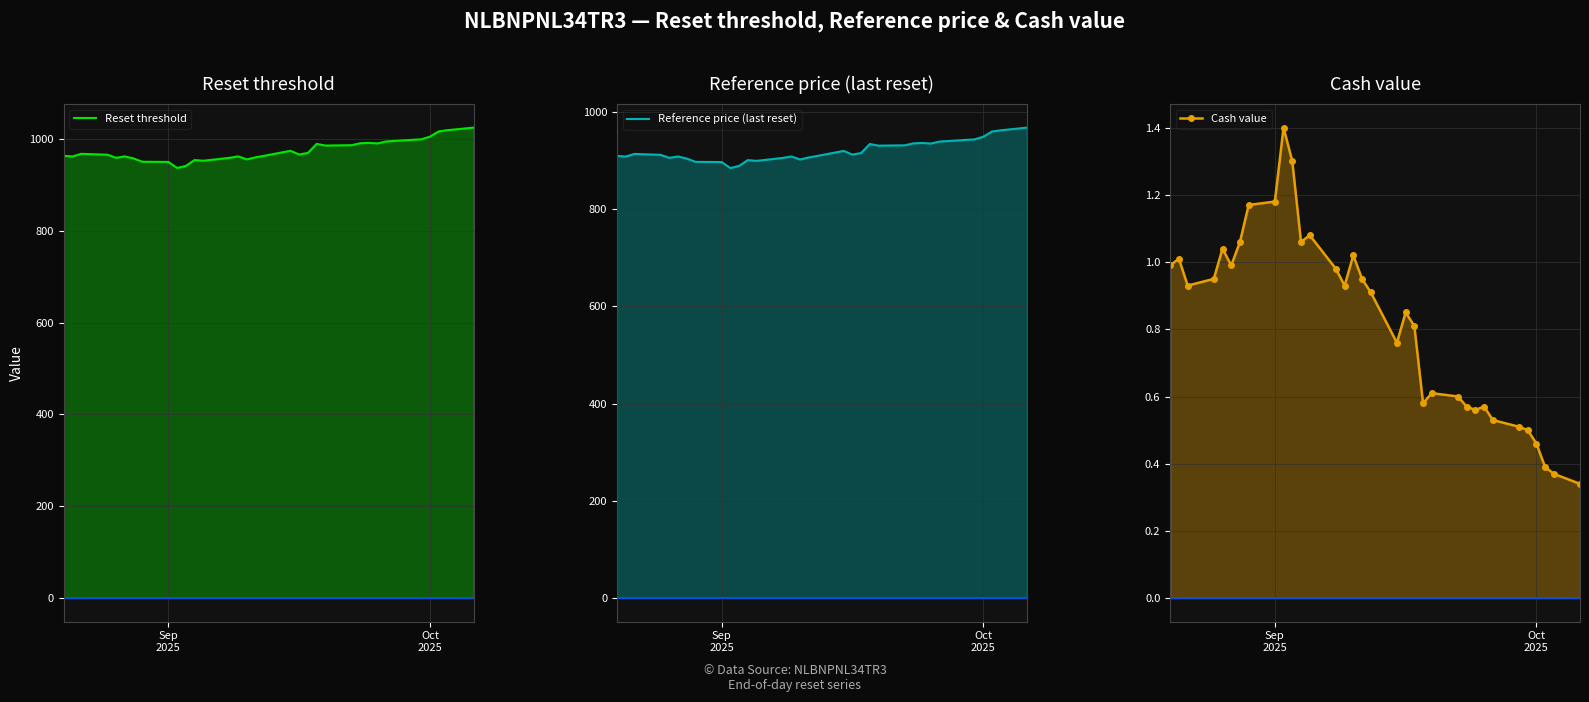

True or false: Reset threshold and Cash value cross at least once.

False